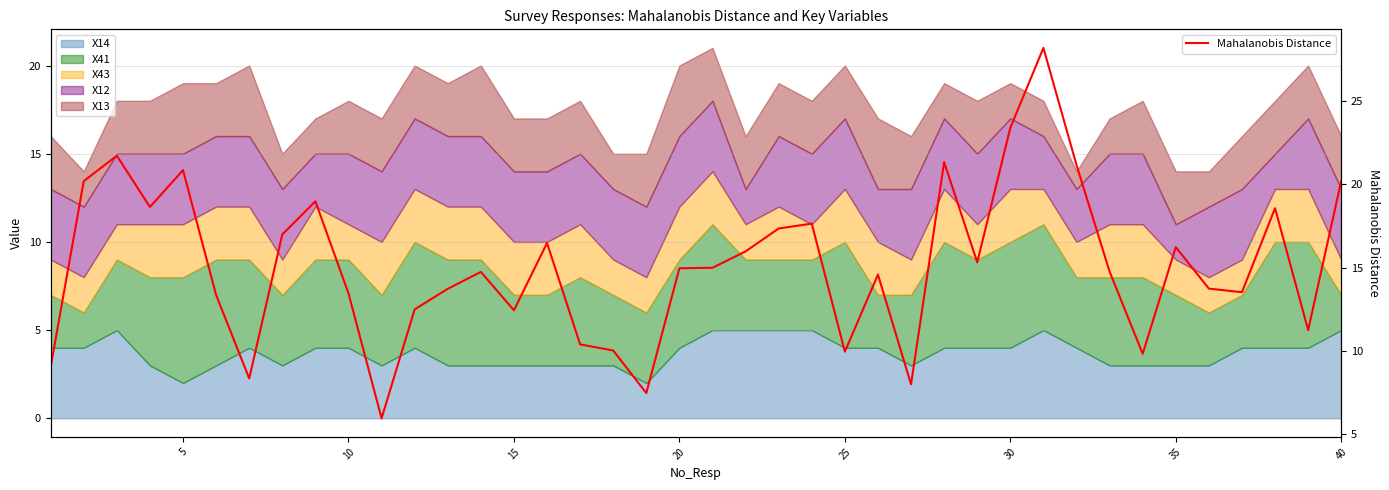

What is the minimum value for Mahalanobis Distance?

6.0